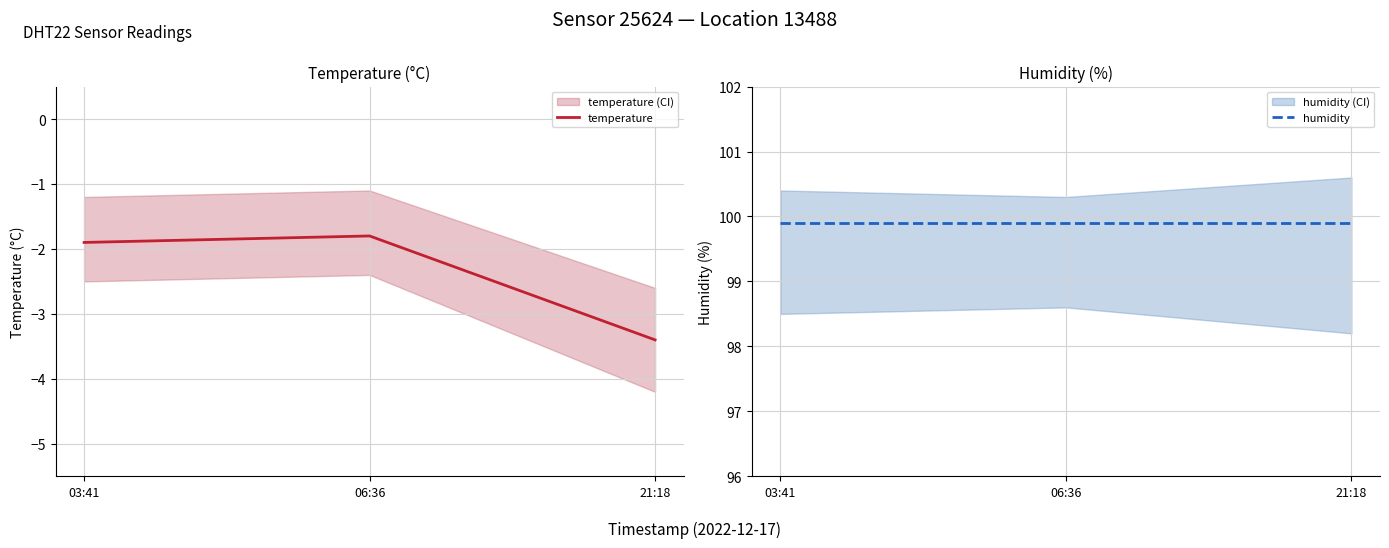

Rank the series at 21:18 from highest to lowest value.

humidity, temperature